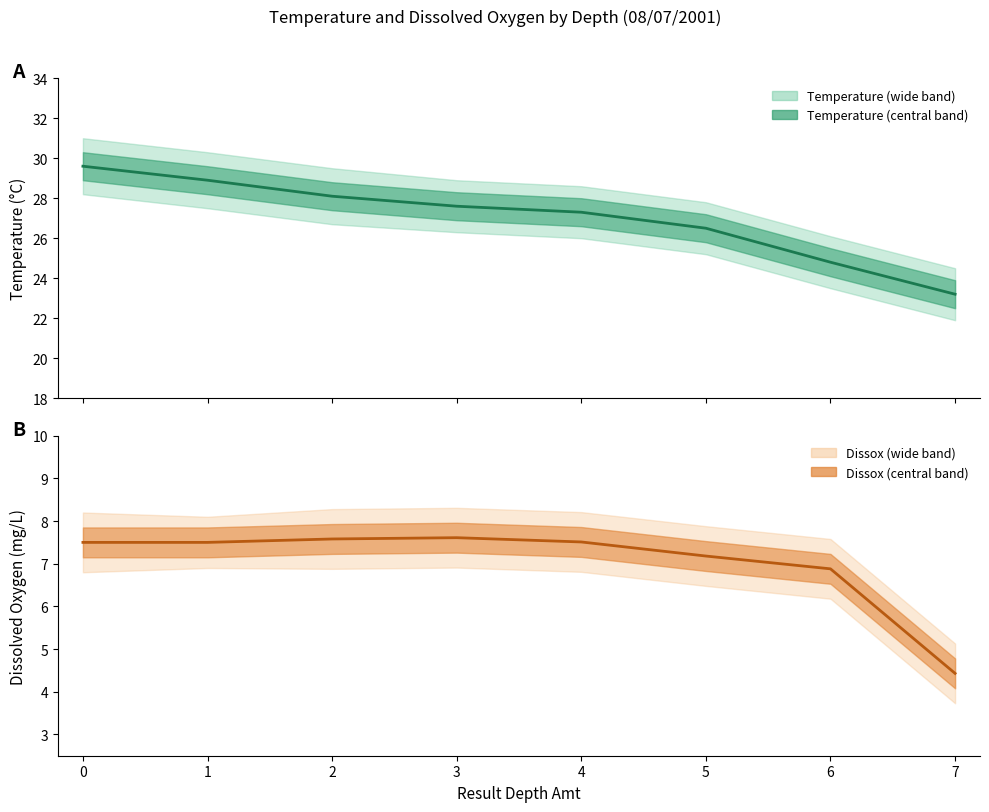

Which category has the lowest value in the Temperature series?

7